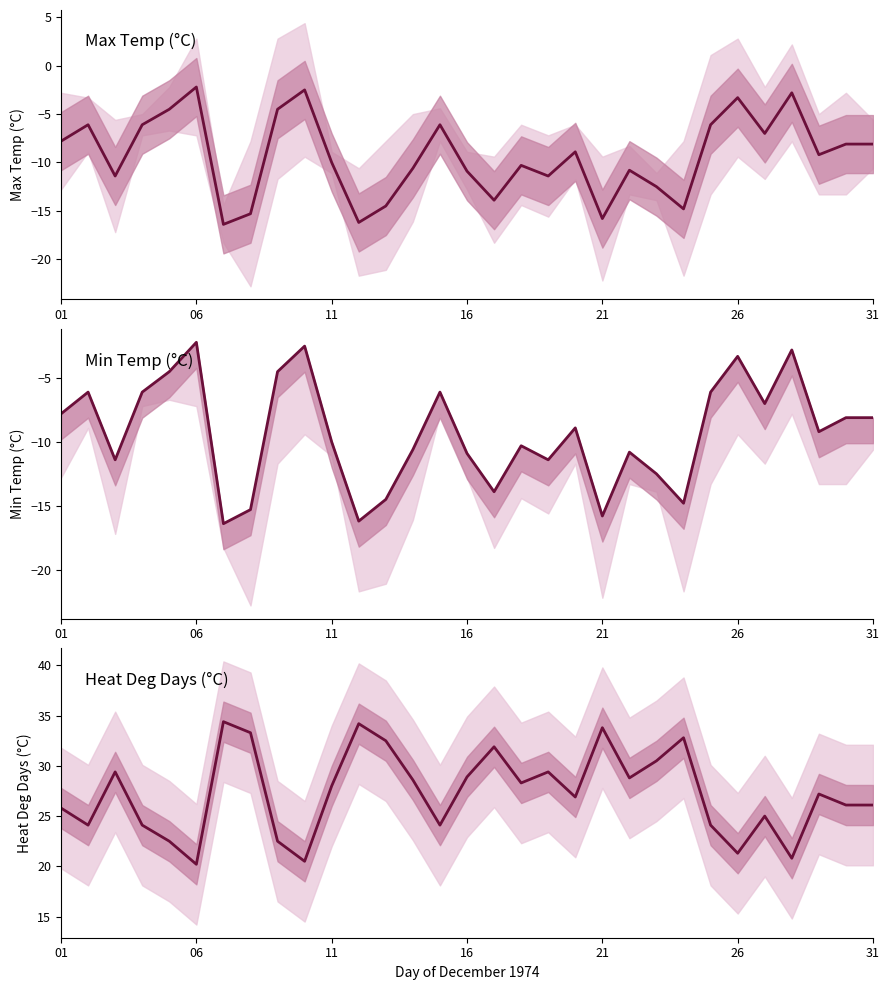

True or false: Mean Temp (°C) and Heat Deg Days (°C) intersect in this chart.

False